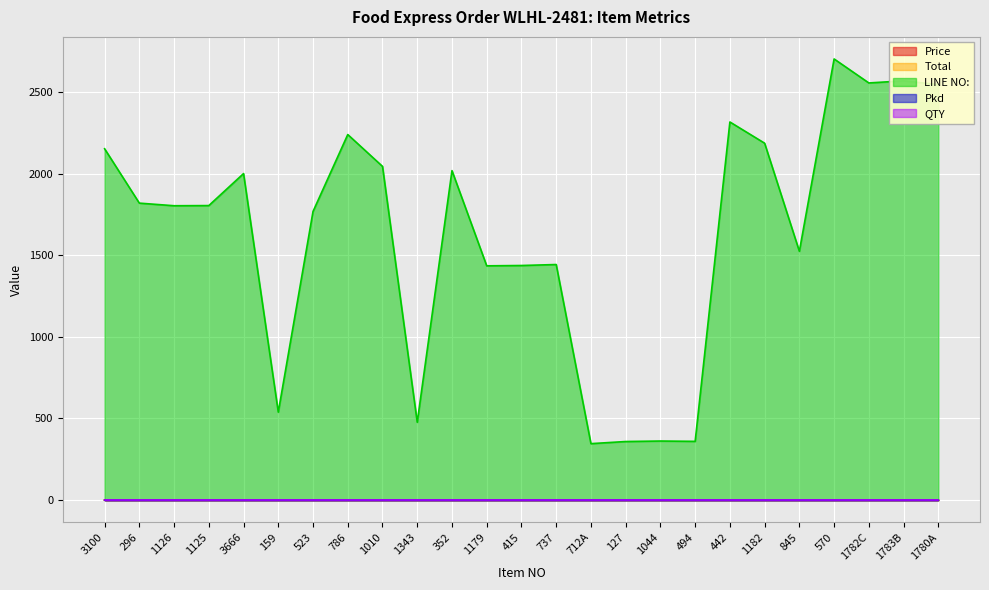

Which category has the highest value across all series?

570